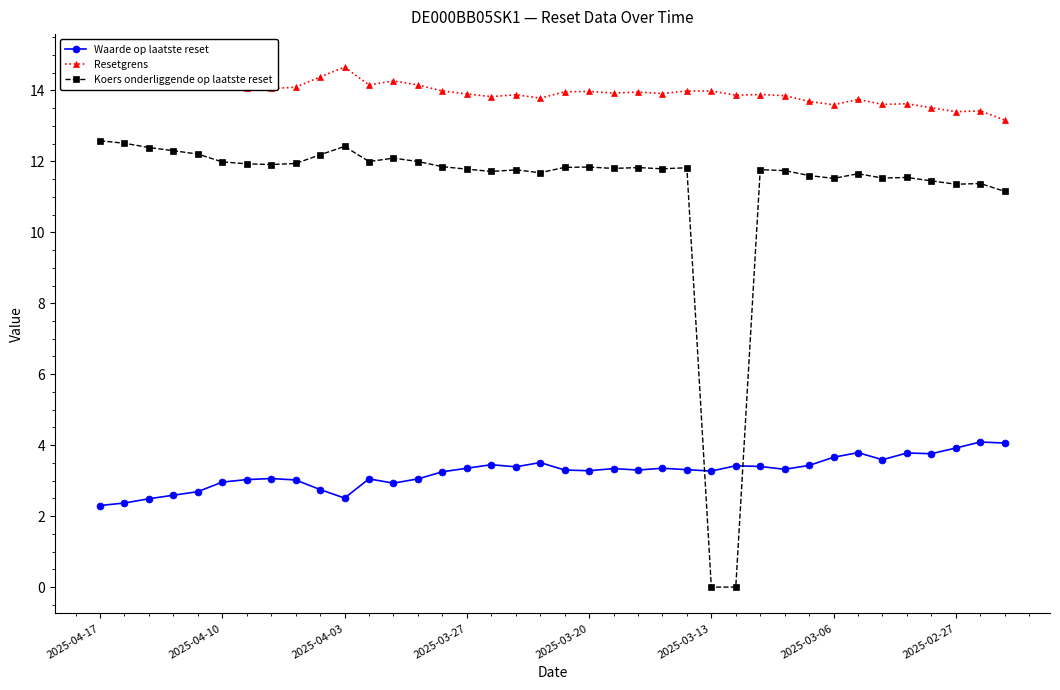

What is the total value across all series at 33?

28.9